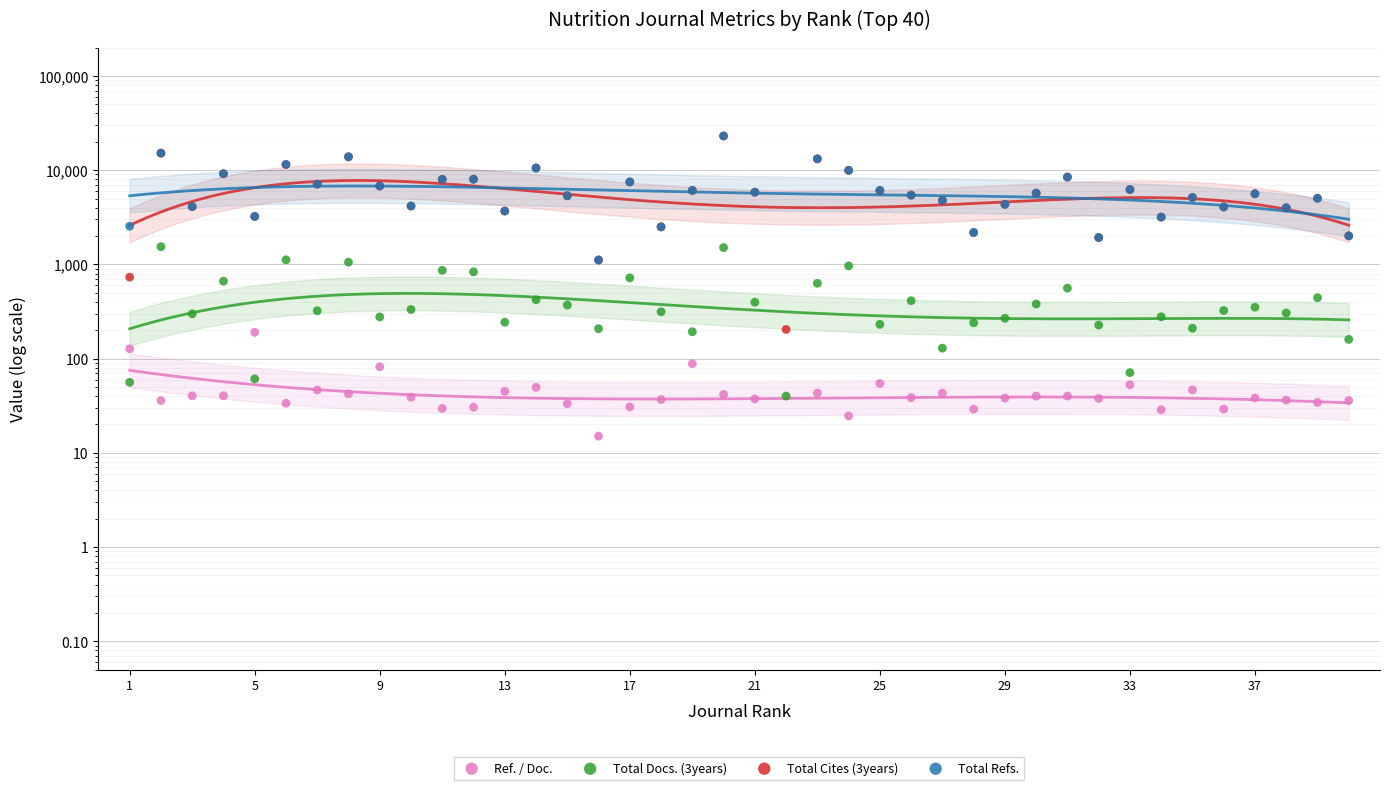

Which series has the largest total across all categories?

Total Cites (3years)